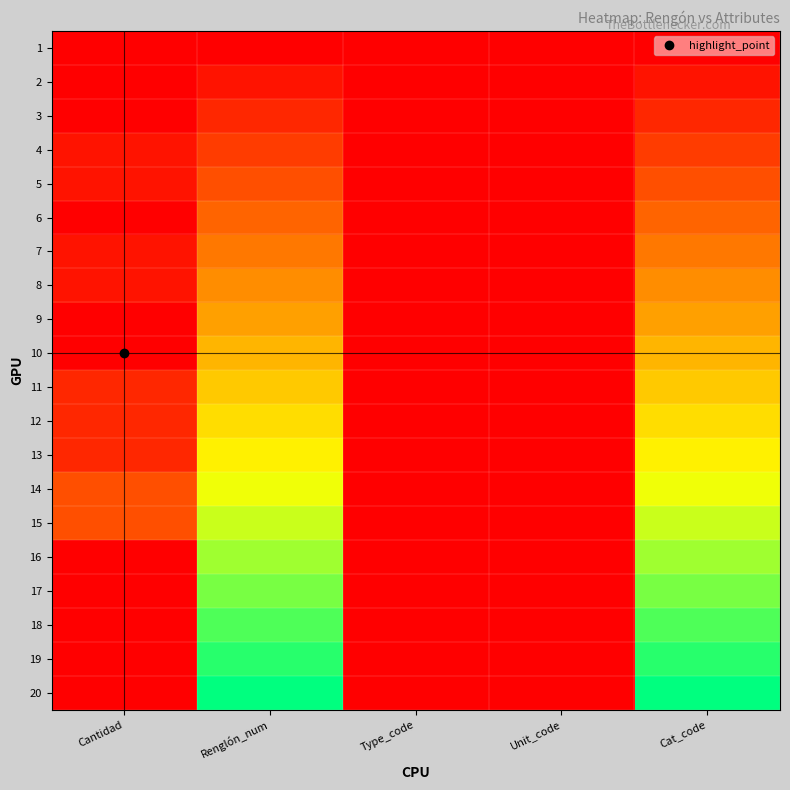

Reading right to left, transcribe all the data shown in this chart.

1: Cat_code=0.0	Unit_code=0.0	Type_code=0.0	Renglón_num=0.0	Cantidad=0.0
2: Cat_code=0.1	Unit_code=0.0	Type_code=0.0	Renglón_num=0.1	Cantidad=0.0
3: Cat_code=0.1	Unit_code=0.0	Type_code=0.0	Renglón_num=0.1	Cantidad=0.0
4: Cat_code=0.2	Unit_code=0.0	Type_code=0.0	Renglón_num=0.2	Cantidad=0.1
5: Cat_code=0.2	Unit_code=0.0	Type_code=0.0	Renglón_num=0.2	Cantidad=0.1
6: Cat_code=0.3	Unit_code=0.0	Type_code=0.0	Renglón_num=0.3	Cantidad=0.0
7: Cat_code=0.3	Unit_code=0.0	Type_code=0.0	Renglón_num=0.3	Cantidad=0.1
8: Cat_code=0.4	Unit_code=0.0	Type_code=0.0	Renglón_num=0.4	Cantidad=0.1
9: Cat_code=0.4	Unit_code=0.0	Type_code=0.0	Renglón_num=0.4	Cantidad=0.0
10: Cat_code=0.5	Unit_code=0.0	Type_code=0.0	Renglón_num=0.5	Cantidad=0.0
11: Cat_code=0.5	Unit_code=0.0	Type_code=0.0	Renglón_num=0.5	Cantidad=0.1
12: Cat_code=0.6	Unit_code=0.0	Type_code=0.0	Renglón_num=0.6	Cantidad=0.1
13: Cat_code=0.6	Unit_code=0.0	Type_code=0.0	Renglón_num=0.6	Cantidad=0.1
14: Cat_code=0.7	Unit_code=0.0	Type_code=0.0	Renglón_num=0.7	Cantidad=0.2
15: Cat_code=0.7	Unit_code=0.0	Type_code=0.0	Renglón_num=0.7	Cantidad=0.2
16: Cat_code=0.8	Unit_code=0.0	Type_code=0.0	Renglón_num=0.8	Cantidad=0.0
17: Cat_code=0.8	Unit_code=0.0	Type_code=0.0	Renglón_num=0.8	Cantidad=0.0
18: Cat_code=0.9	Unit_code=0.0	Type_code=0.0	Renglón_num=0.9	Cantidad=0.0
19: Cat_code=0.9	Unit_code=0.0	Type_code=0.0	Renglón_num=0.9	Cantidad=0.0
20: Cat_code=1.0	Unit_code=0.0	Type_code=0.0	Renglón_num=1.0	Cantidad=0.0